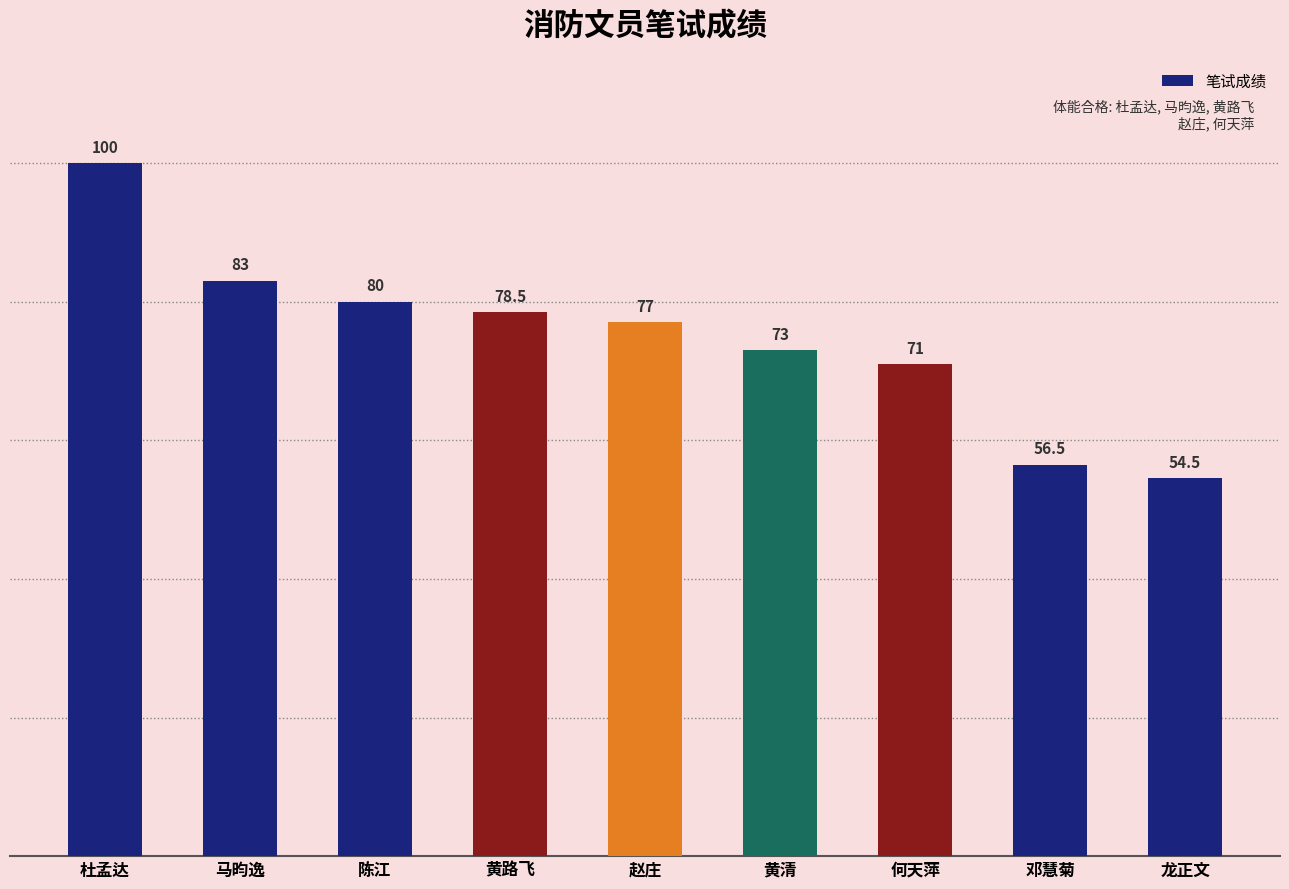

How many categories are shown in the chart?

9